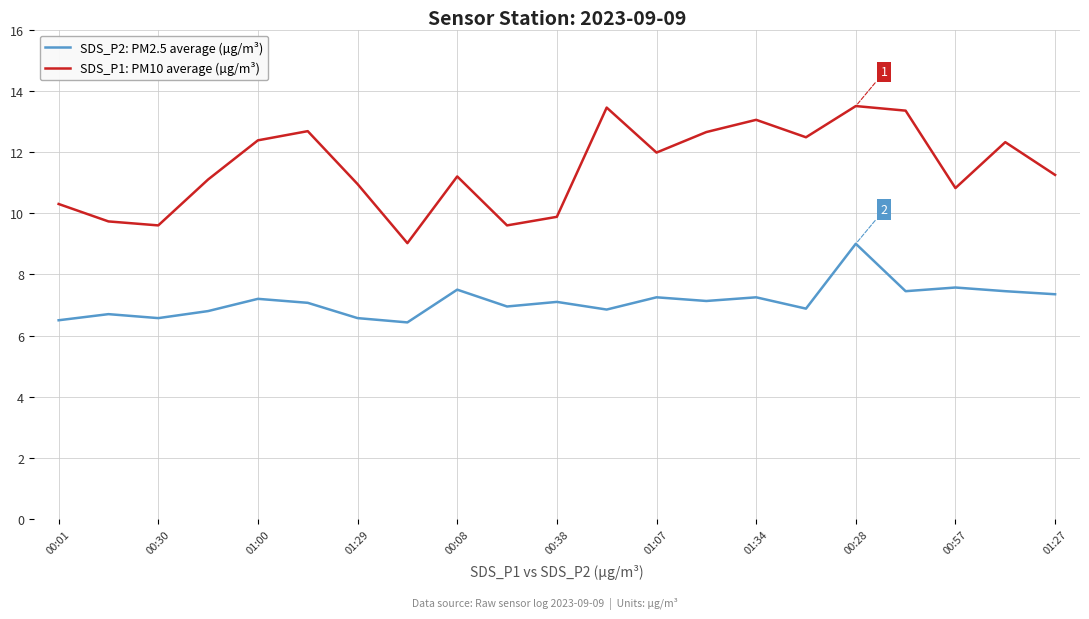

True or false: SDS_P1: PM10 average (µg/m³) and SDS_P2: PM2.5 average (µg/m³) intersect in this chart.

False